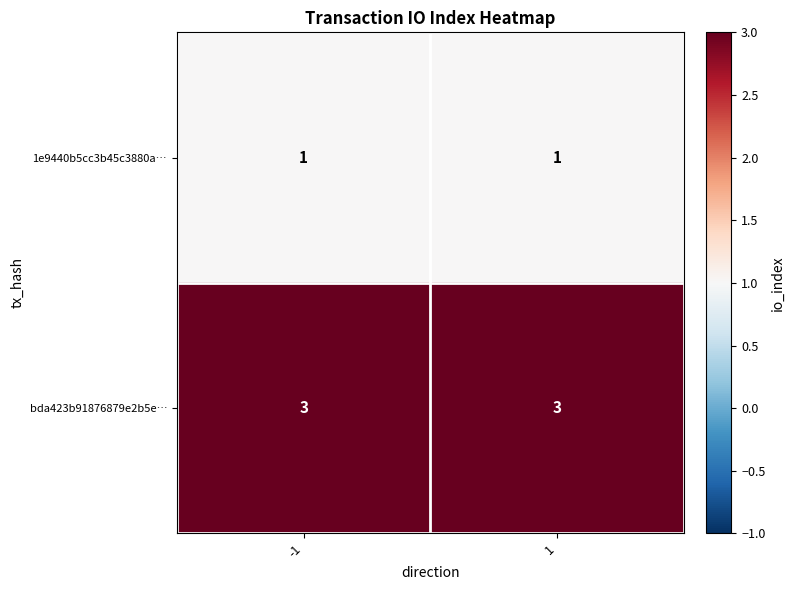

What is the total value across all series at 1?

4